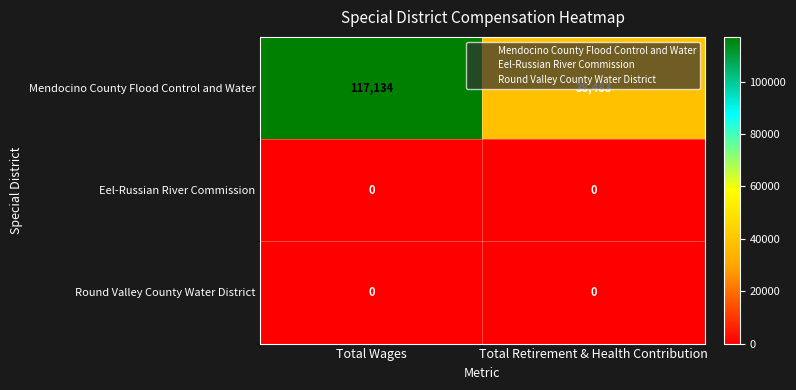

What is the greatest value displayed?

117134